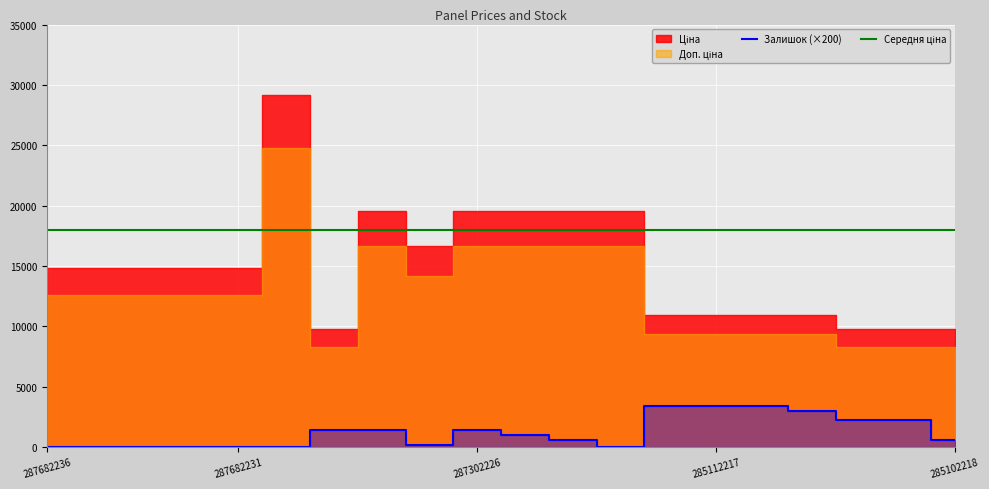

At which category does Залишок (×200) reach its first local peak?

287302226